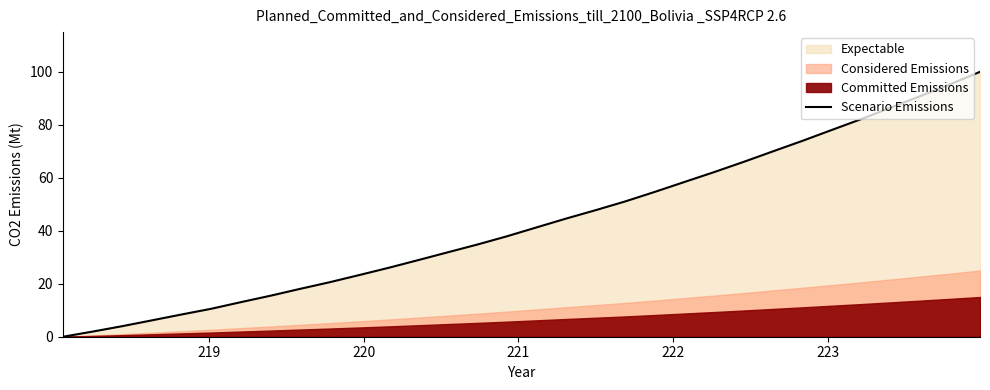

What is the difference between the maximum and minimum values?

100.0